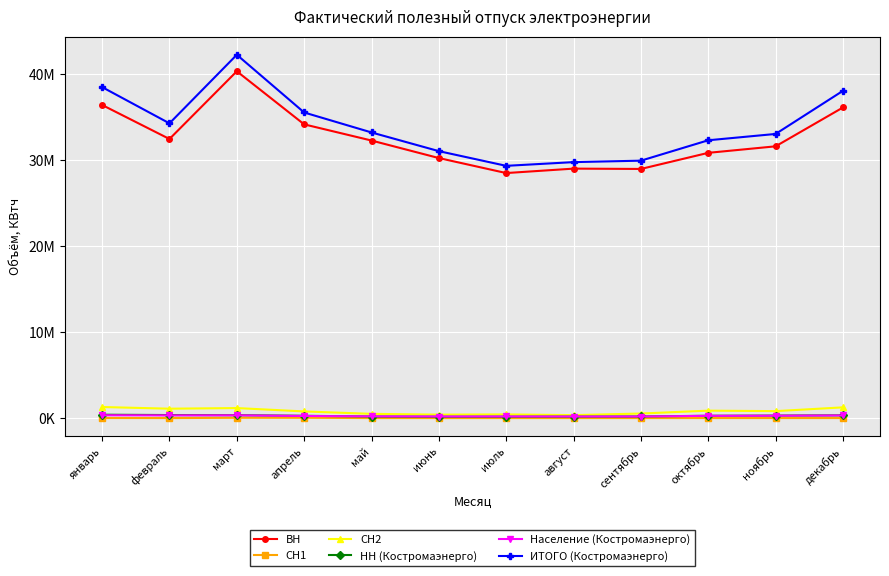

Is this an area chart (filled region under the line)?

No